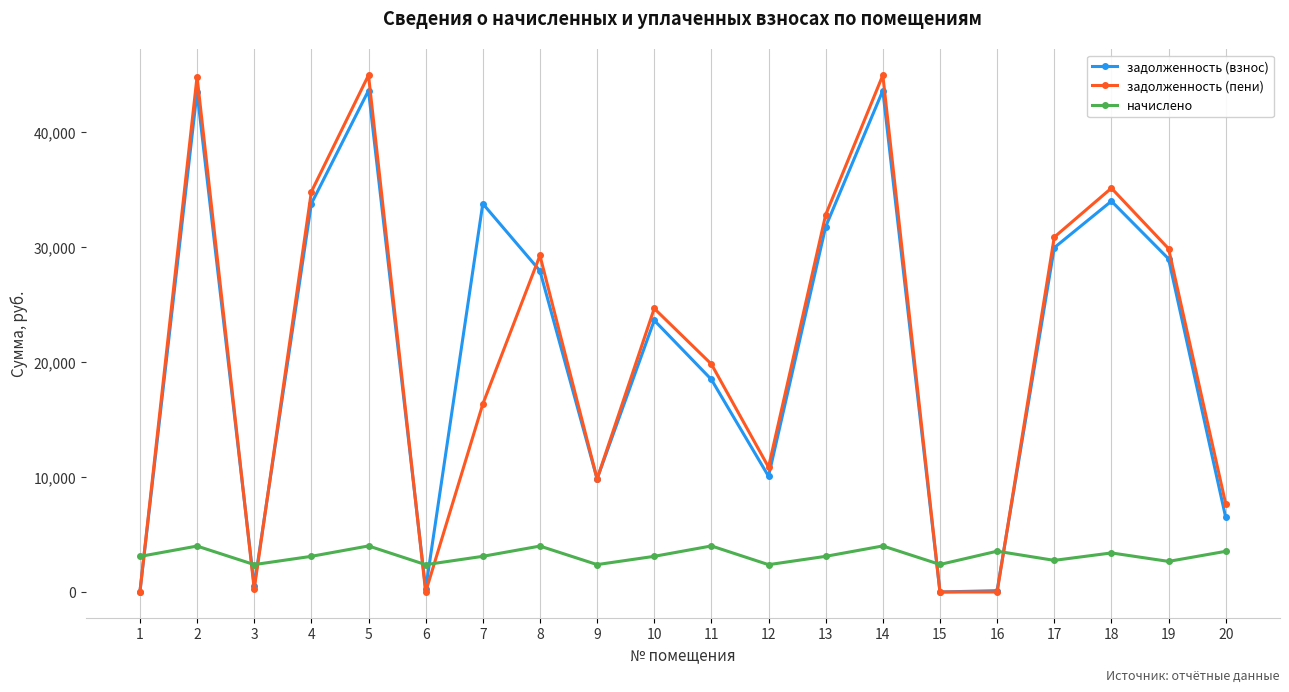

Is this an area chart (filled region under the line)?

No